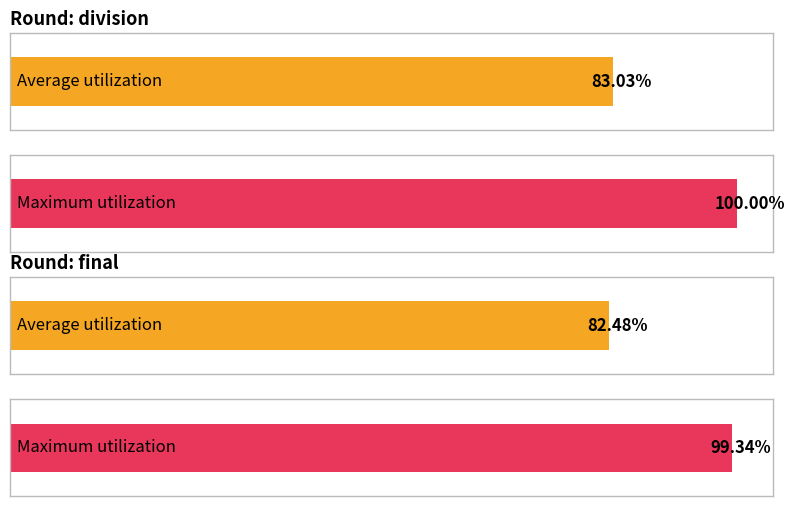

Is it true that division equals 28 at Girls U18 double sculls?

False